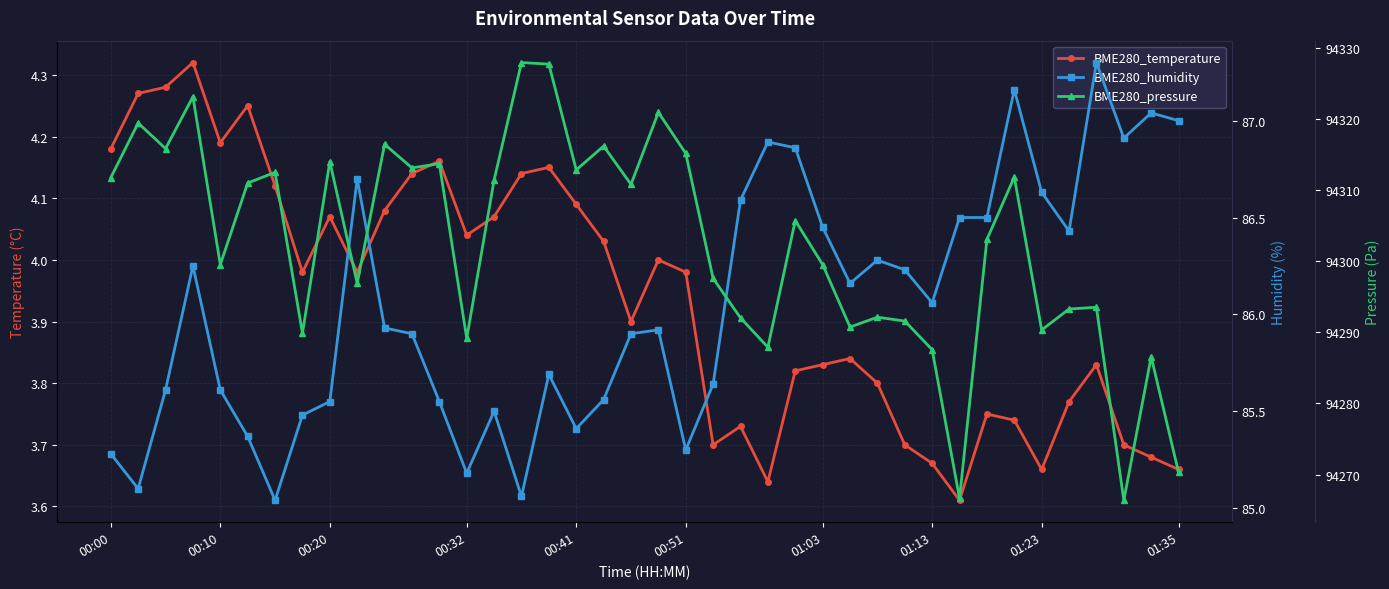

What are all the series names shown in the legend?

BME280_temperature, BME280_humidity, BME280_pressure